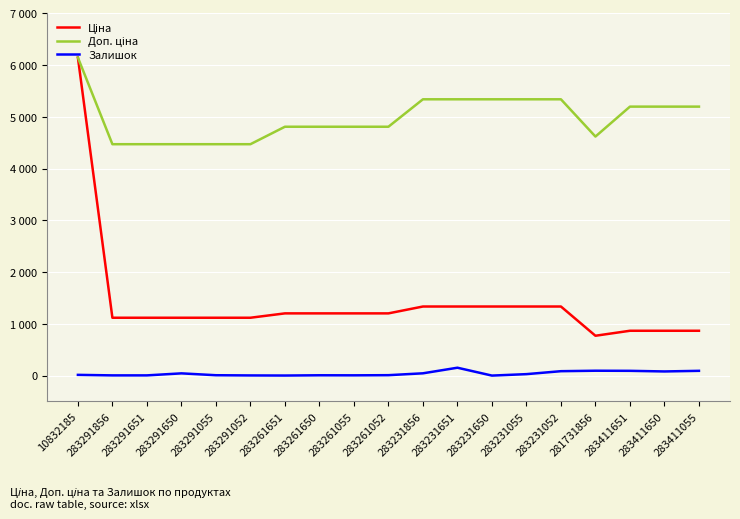

Rank the categories by Залишок value from lowest to highest.

283231650, 283261651, 283291052, 283291856, 283291651, 283261055, 283261650, 283291055, 283261052, 10832185, 283231055, 283291650, 283231856, 283411650, 283231052, 283411651, 283411055, 281731856, 283231651